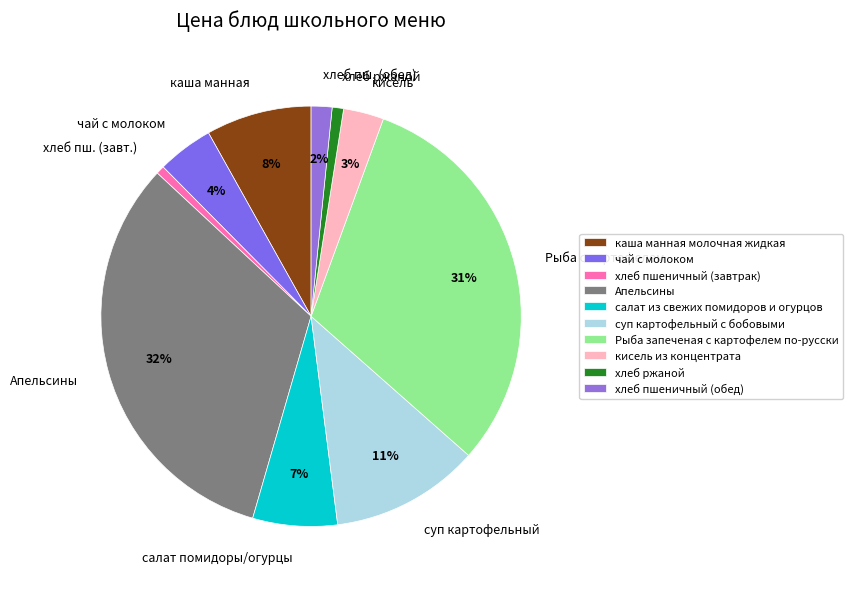

How many segments does this pie chart have?

10